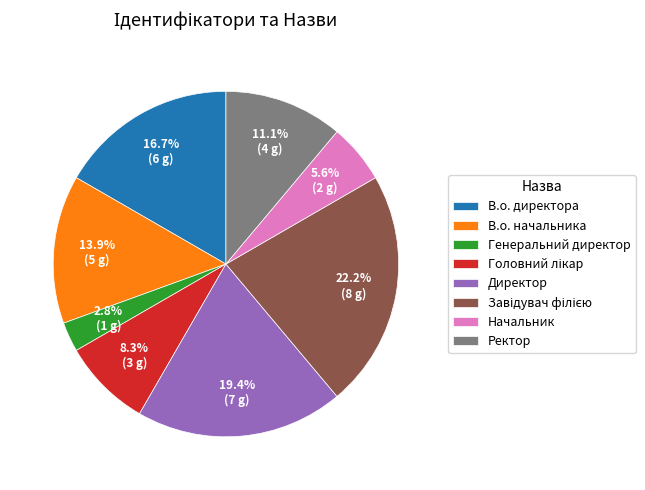

The Начальник slice represents 6% of the pie. True or false?

True